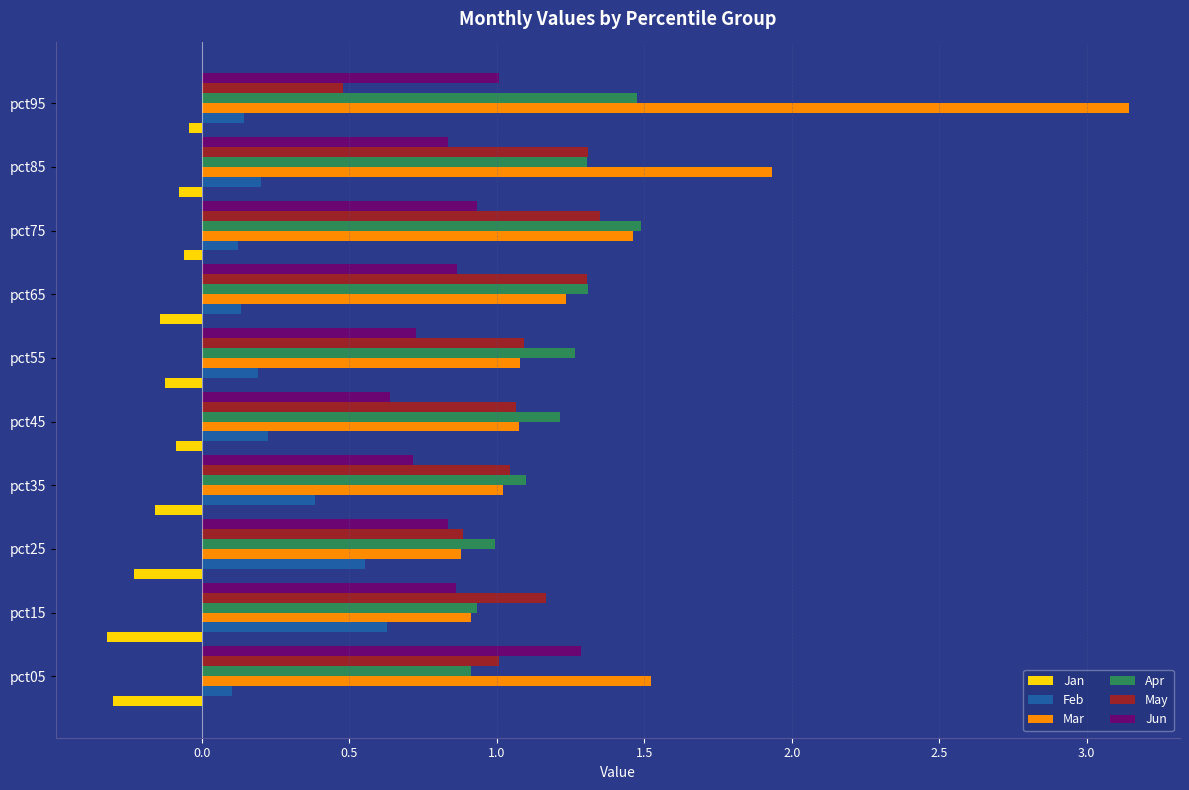

What is the difference between the maximum and minimum values in the Feb series?

0.5